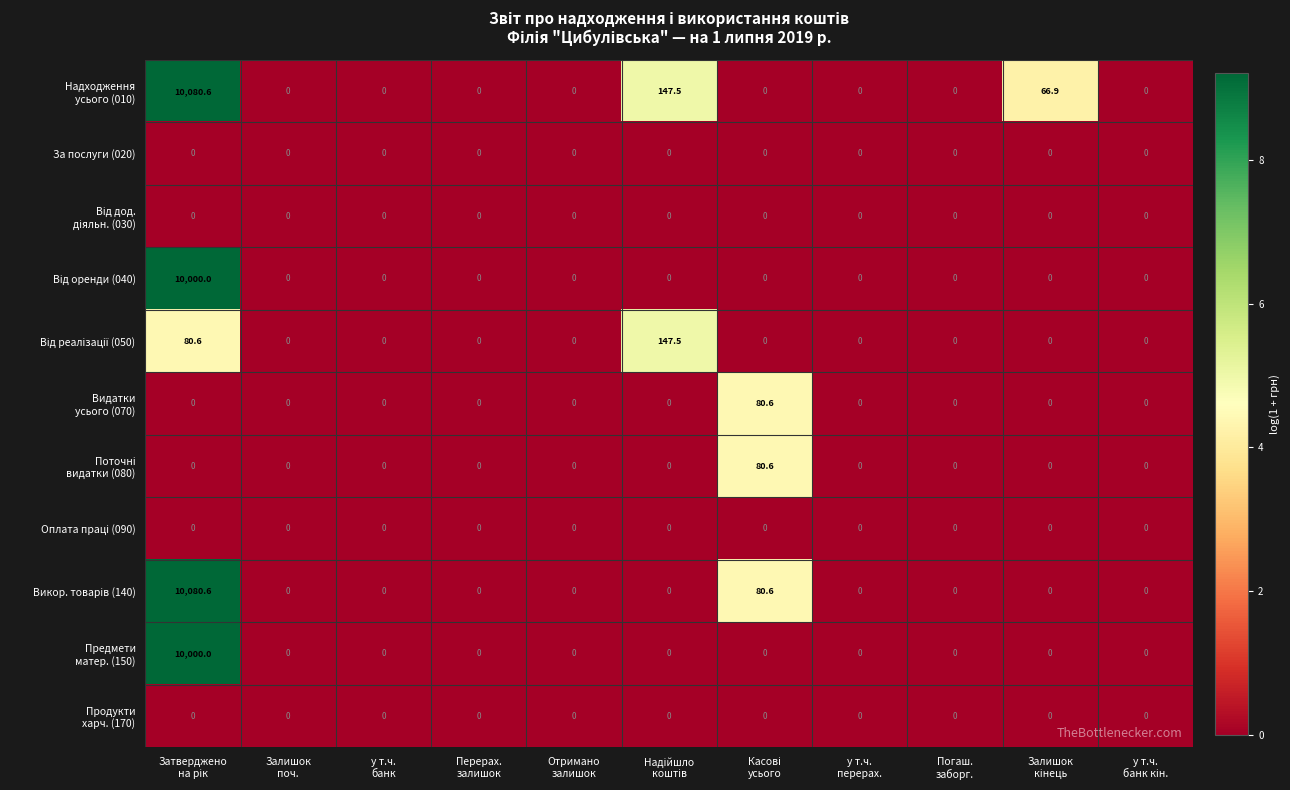

What is the greatest value displayed?

10080.6